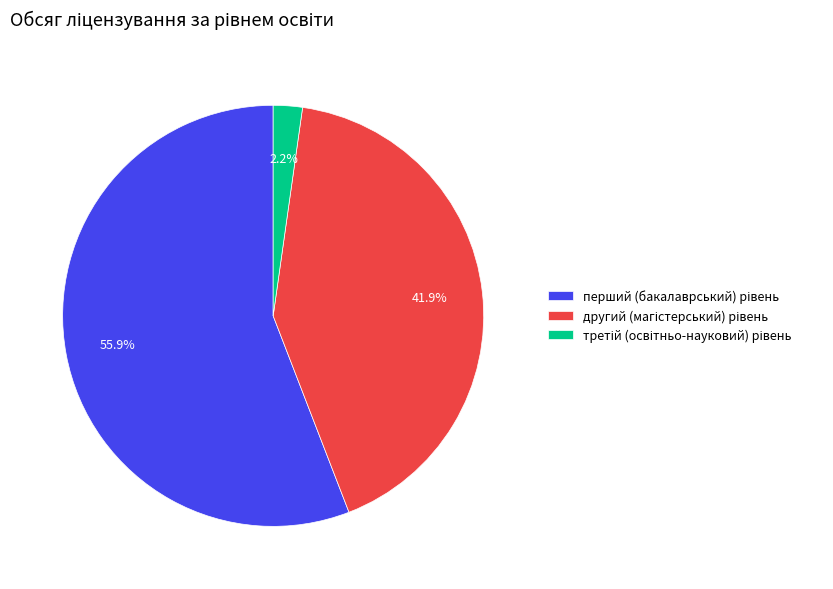

Is there a majority slice in this chart?

Yes